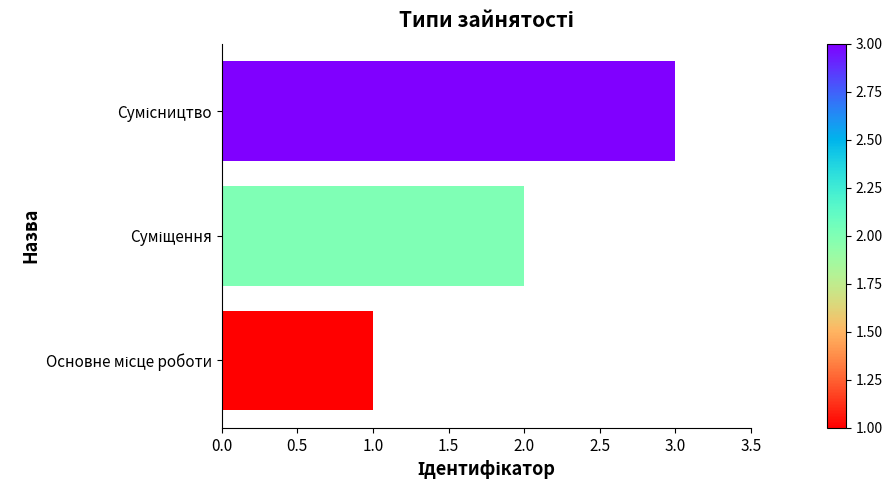

How many distinct data groups are displayed?

1